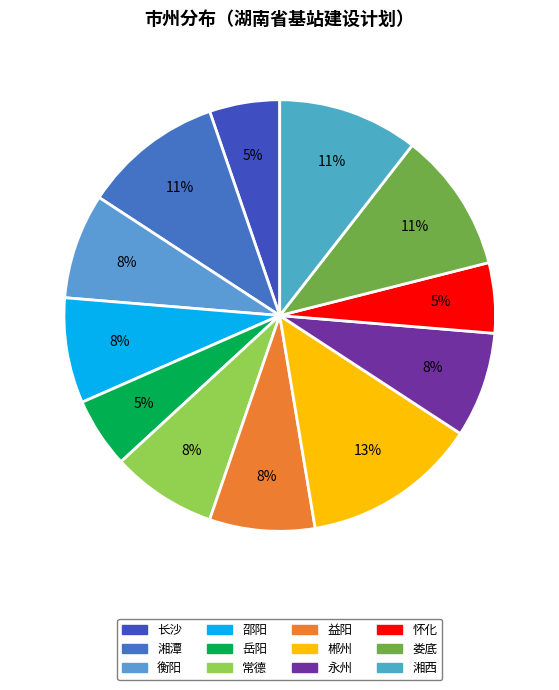

How many segments does this pie chart have?

12